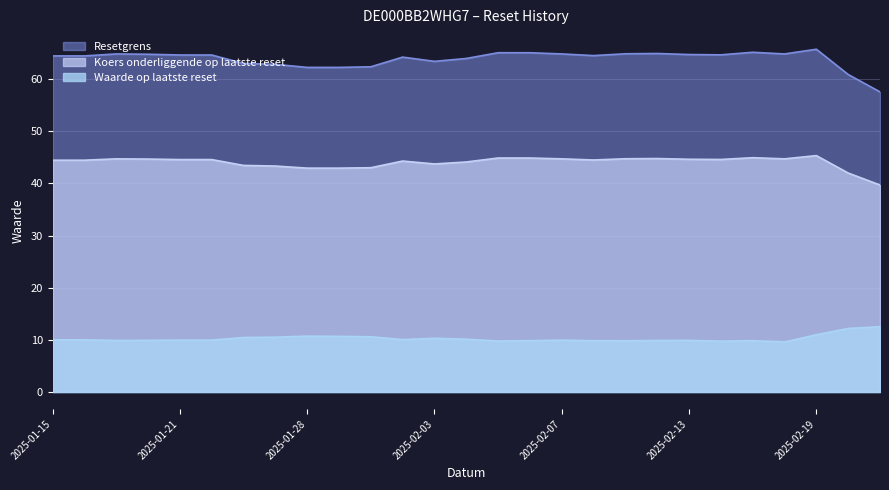

Which series changed the most between 2025-02-11 and 2025-02-19?

Waarde op laatste reset